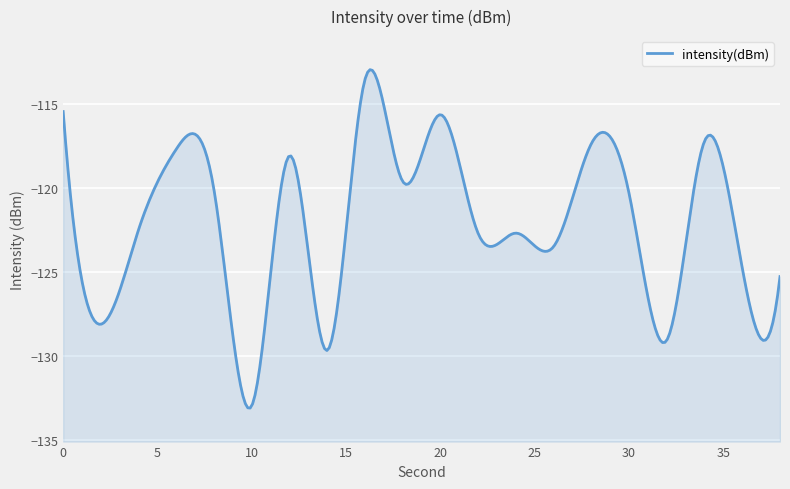

How many points are lower than both their immediate neighbors (excluding endpoints)?

7